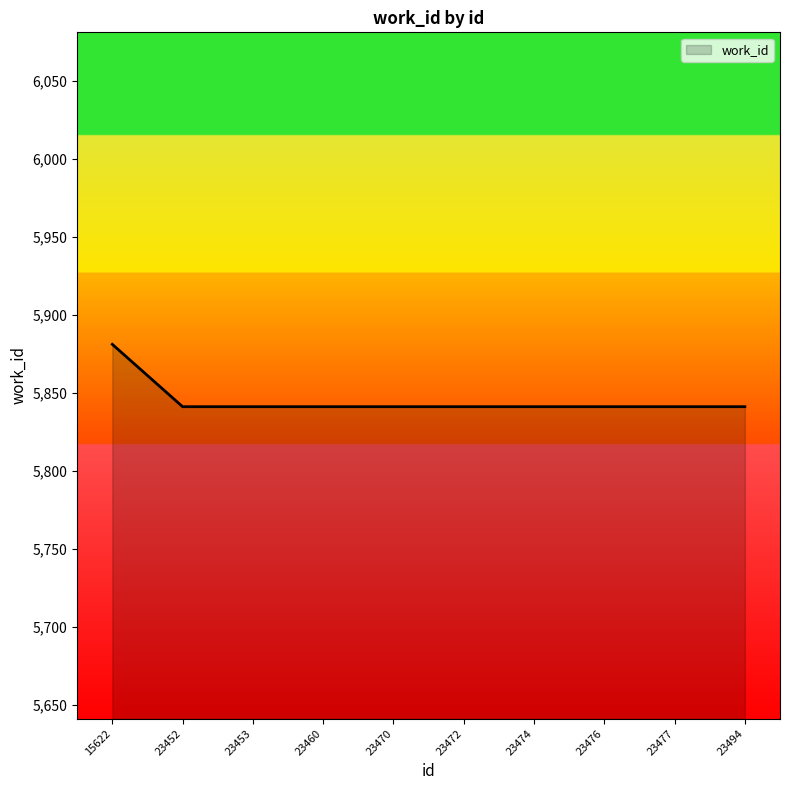

Reading left to right, transcribe all the data shown in this chart.

5881	5841	5841	5841	5841	5841	5841	5841	5841	5841